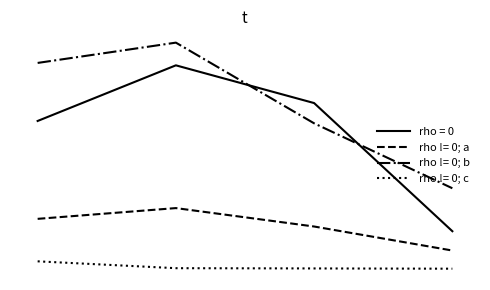

Does the chart have visible grid lines?

No